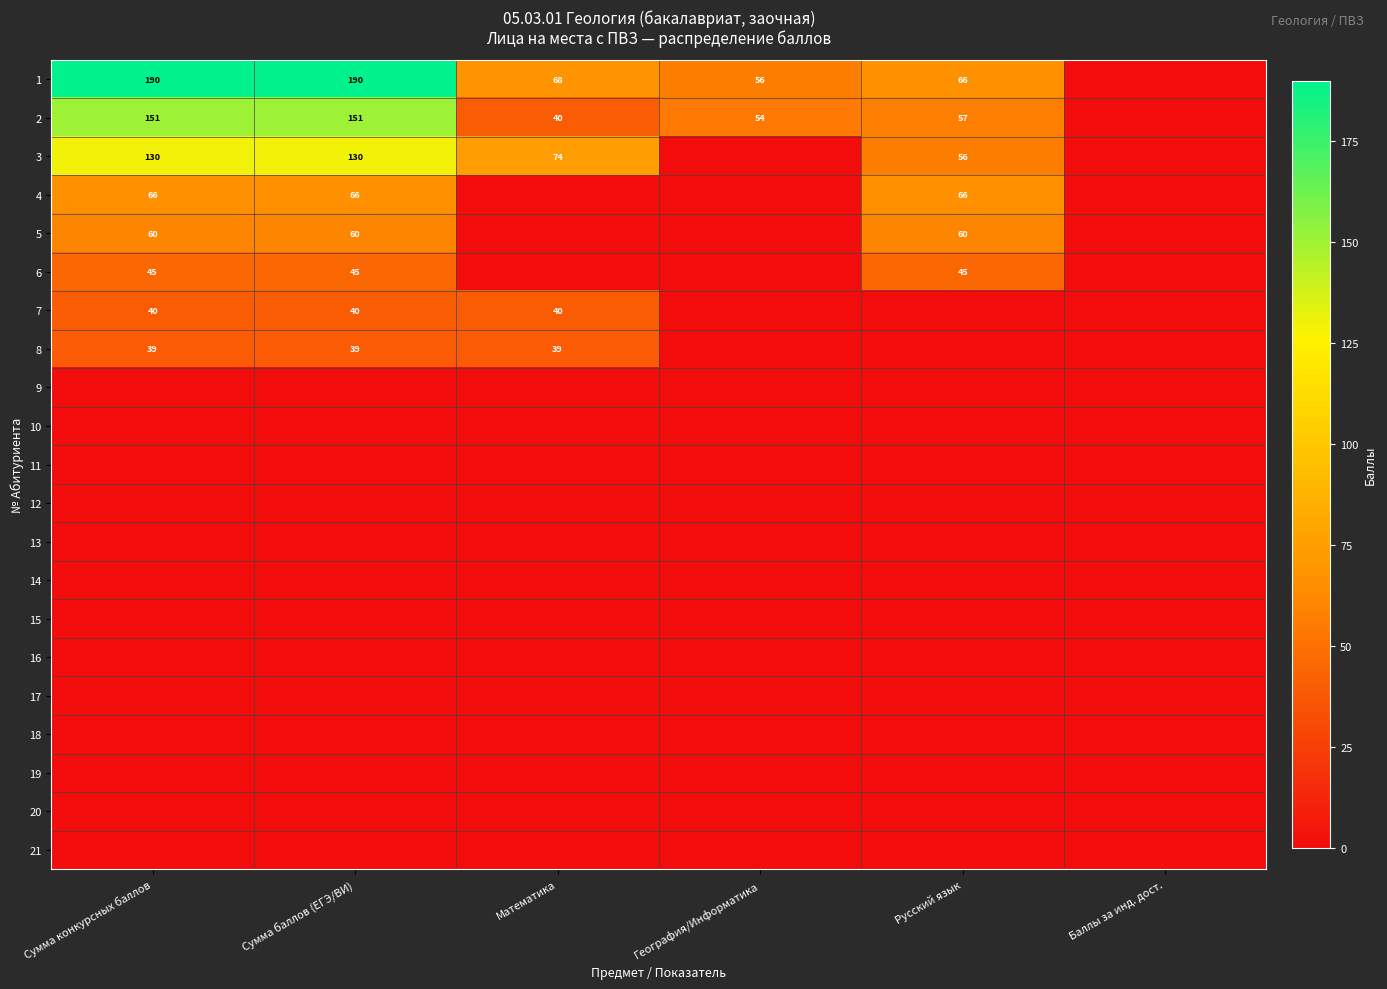

The value of 8 at Математика is 39. True or false?

True